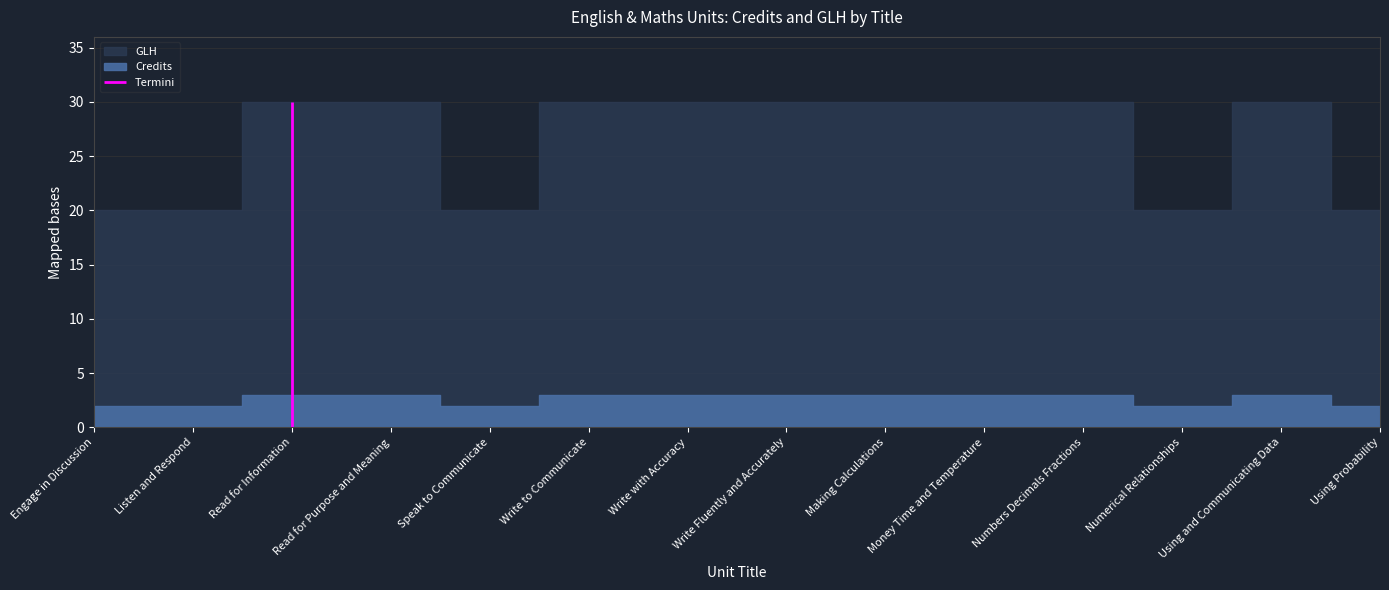

Rank the categories by Credits value from lowest to highest.

Engage in Discussion, Listen and Respond, Speak to Communicate, Numerical Relationships, Using Probability, Read for Information, Read for Purpose and Meaning, Write to Communicate, Write with Accuracy, Write Fluently and Accurately, Making Calculations, Money Time and Temperature, Numbers Decimals Fractions, Using and Communicating Data